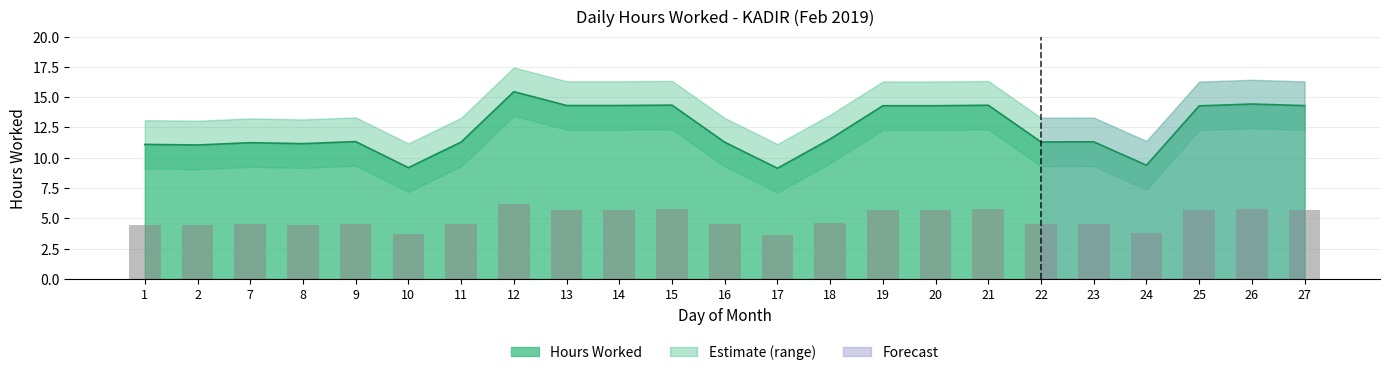

The value of Upper Bound at 14 is 8.1. True or false?

False